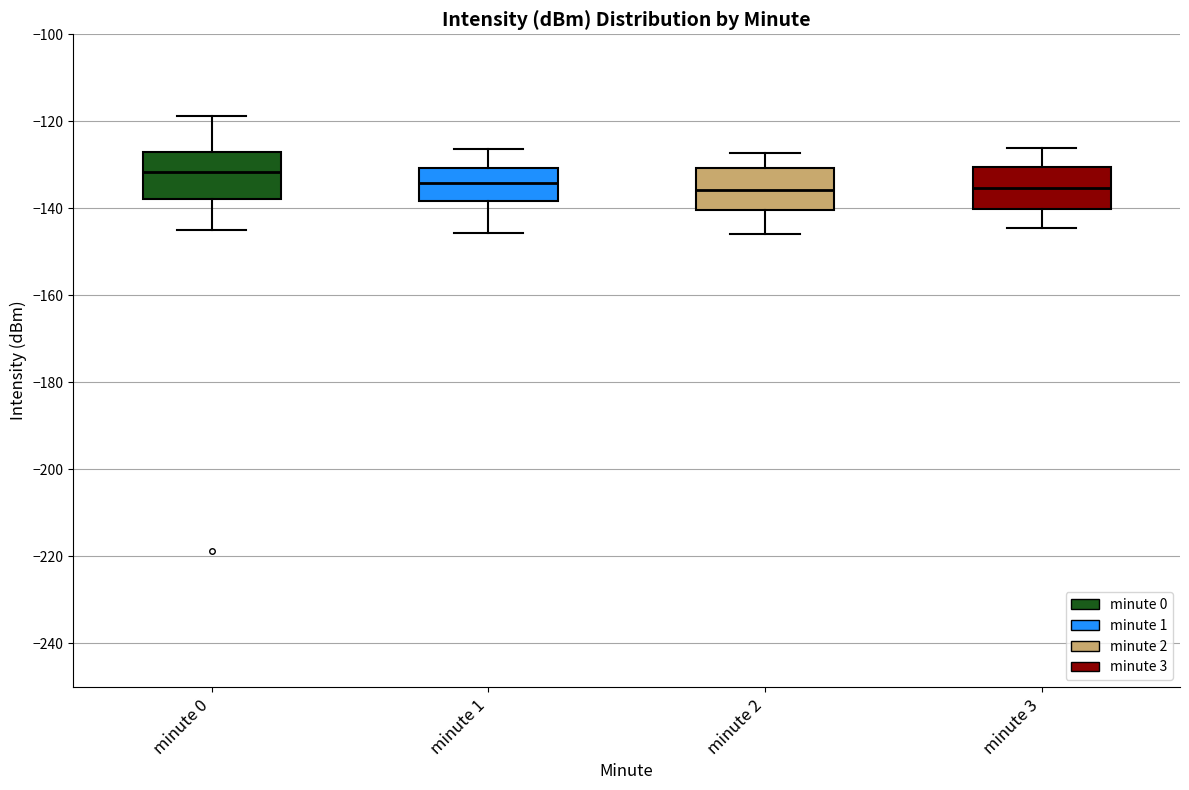

Which box's median line is the highest?

minute 0